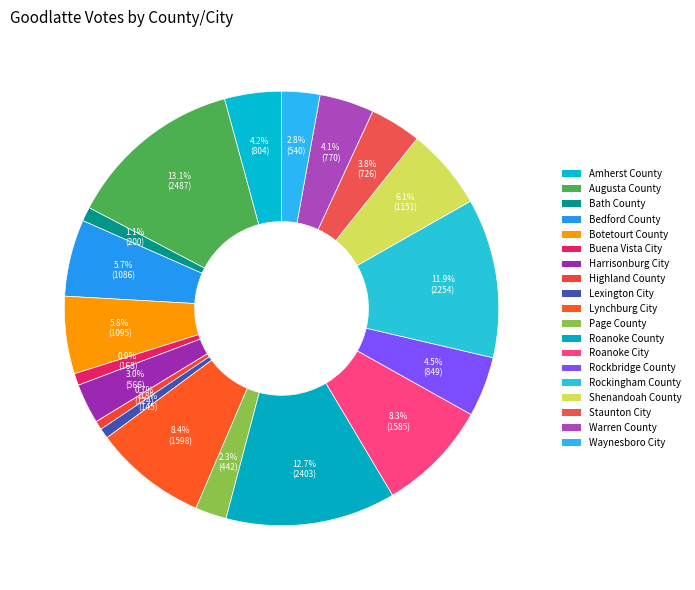

Count the number of slices in the pie.

19